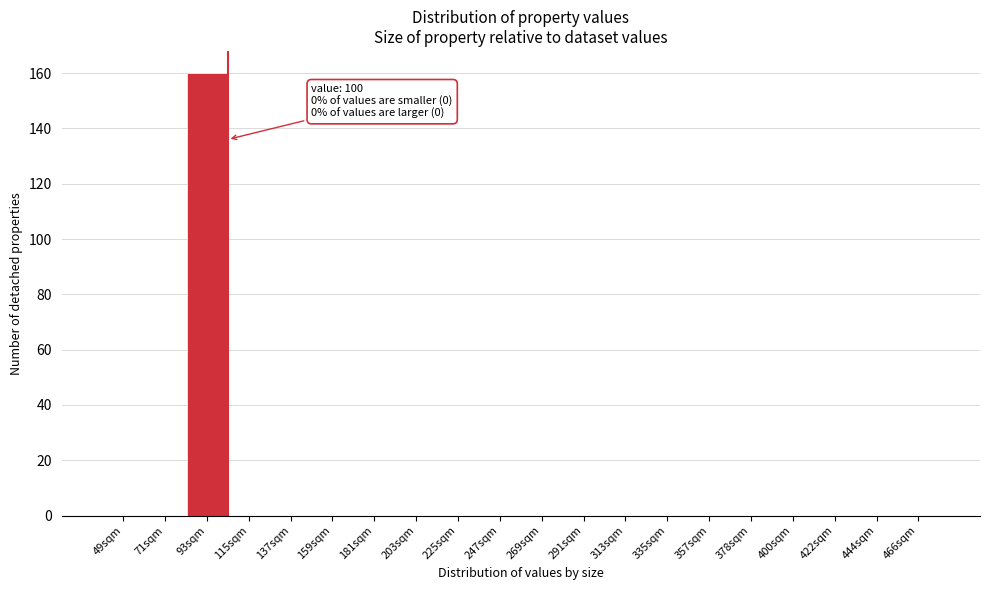

Reading left to right, what are all the values shown in this chart?

49sqm=0	71sqm=0	93sqm=160	115sqm=0	137sqm=0	159sqm=0	181sqm=0	203sqm=0	225sqm=0	247sqm=0	269sqm=0	291sqm=0	313sqm=0	335sqm=0	357sqm=0	378sqm=0	400sqm=0	422sqm=0	444sqm=0	466sqm=0